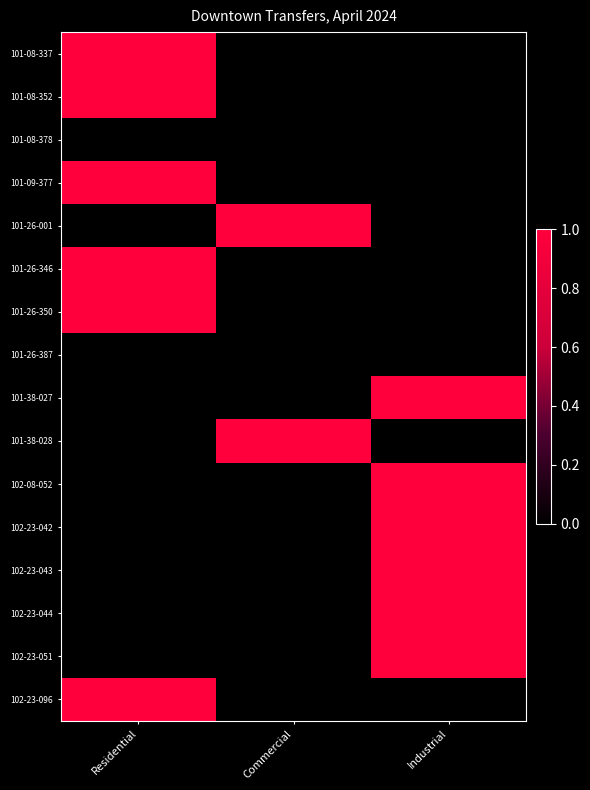

Which series has the largest total across all categories?

101-08-337